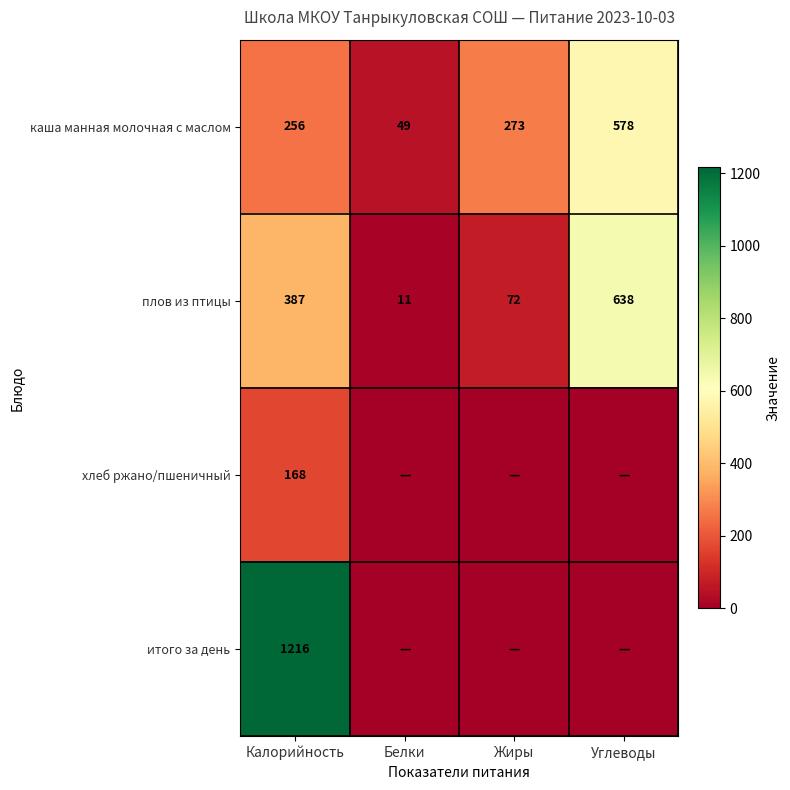

The итого за день series shows 1216 at Калорийность. True or false?

True